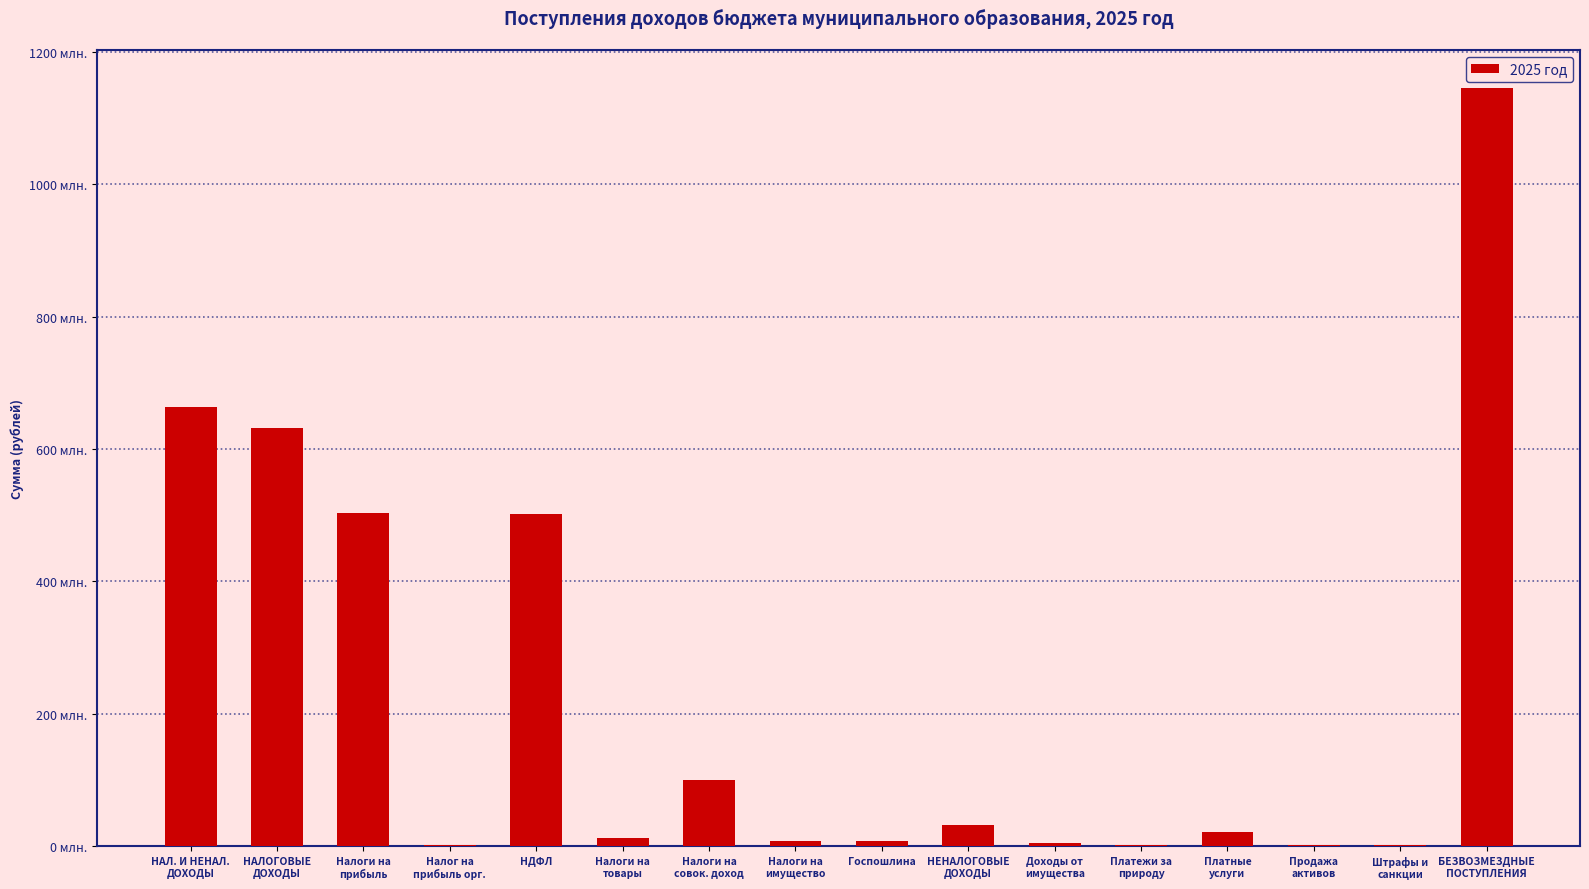

How many values exceed 21706637?

7